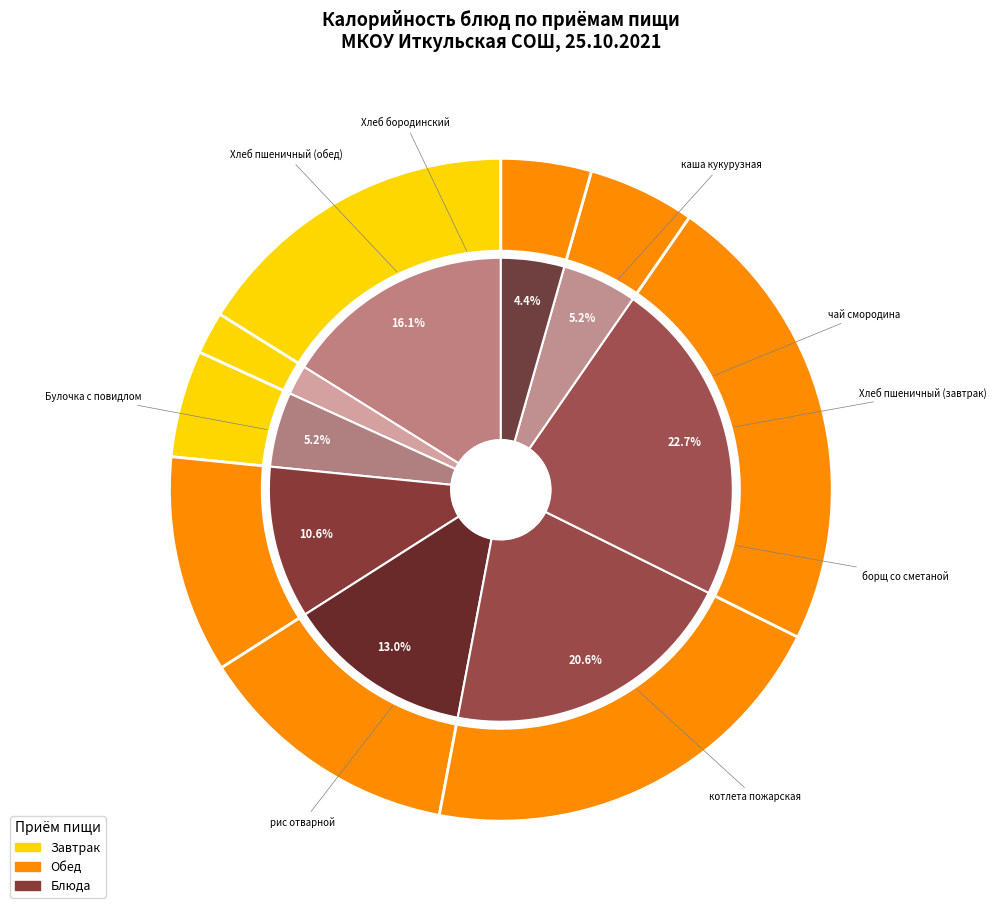

Between Хлеб пшеничный (обед) and рис отварной, which is larger?

рис отварной